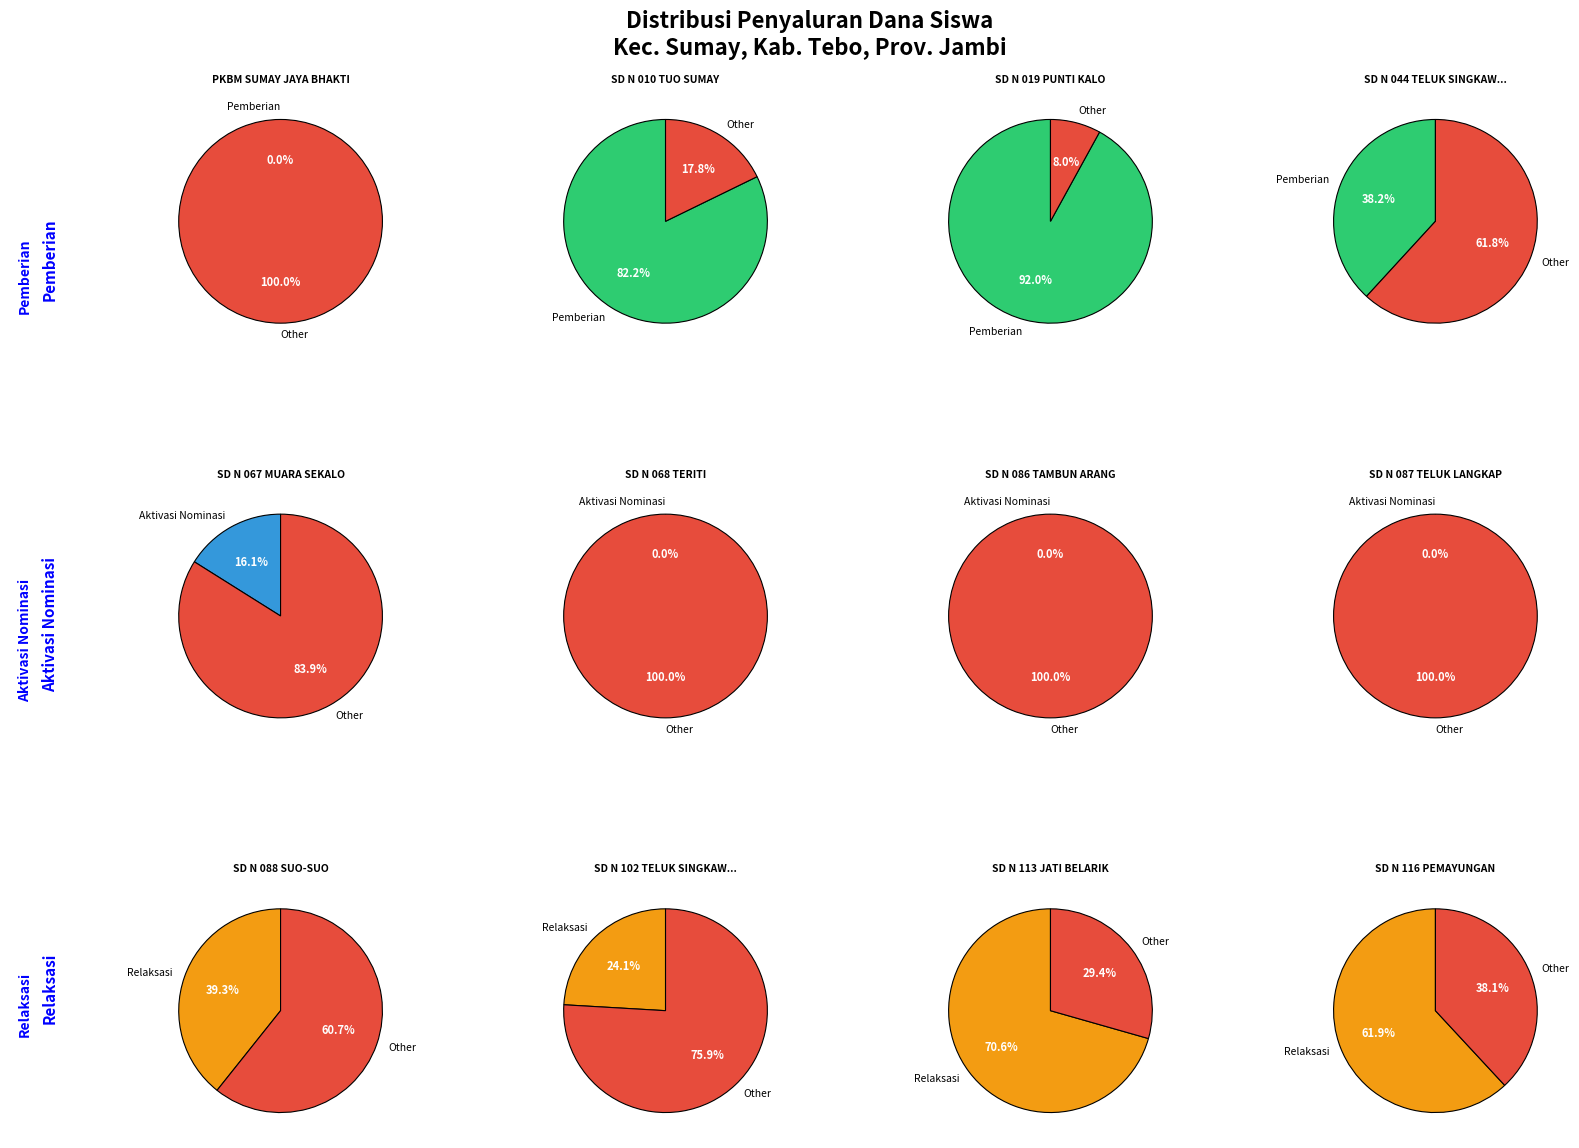

How many segments does this pie chart have?

12